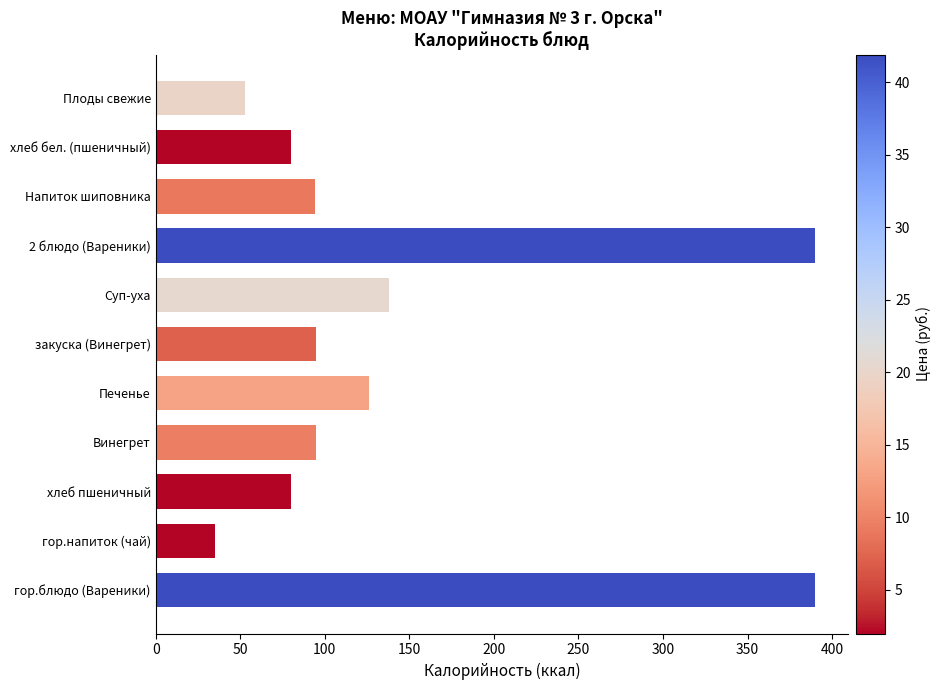

Count the number of categories in the chart.

11